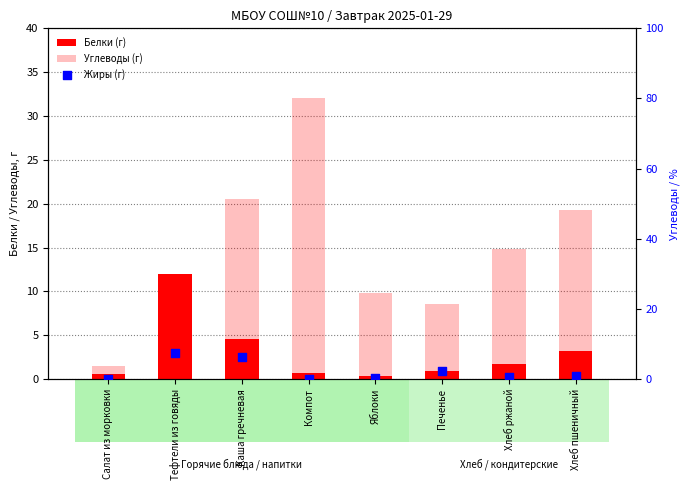

Which series contains the lowest Y value?

Жиры (г)